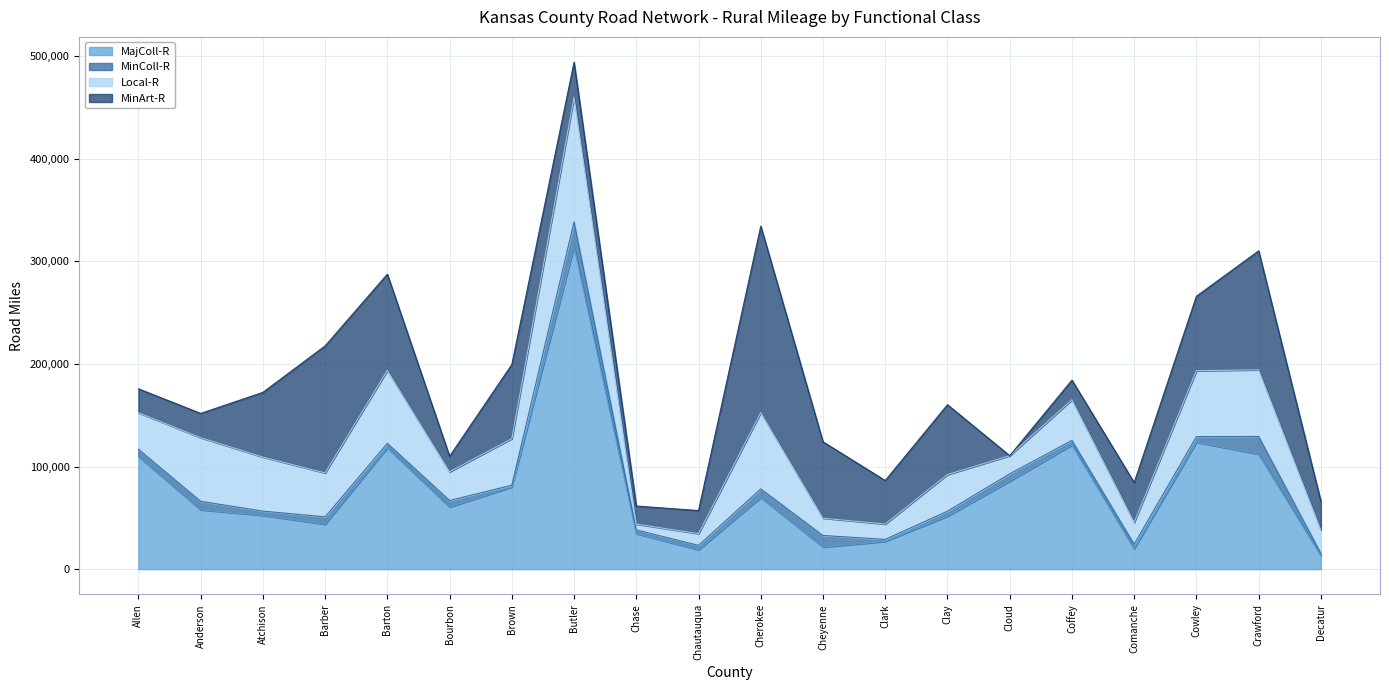

Which series changed the most between Allen and Anderson?

MajColl-R